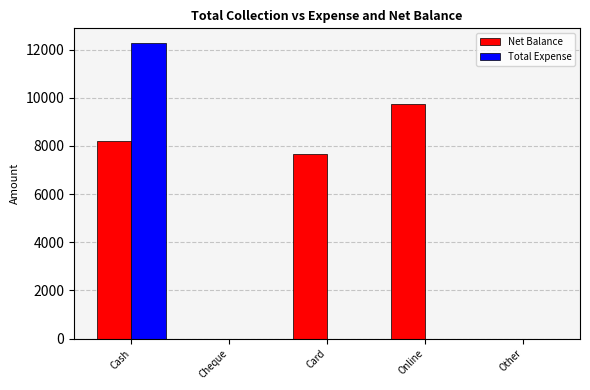

Which series has the largest total across all categories?

Net Balance